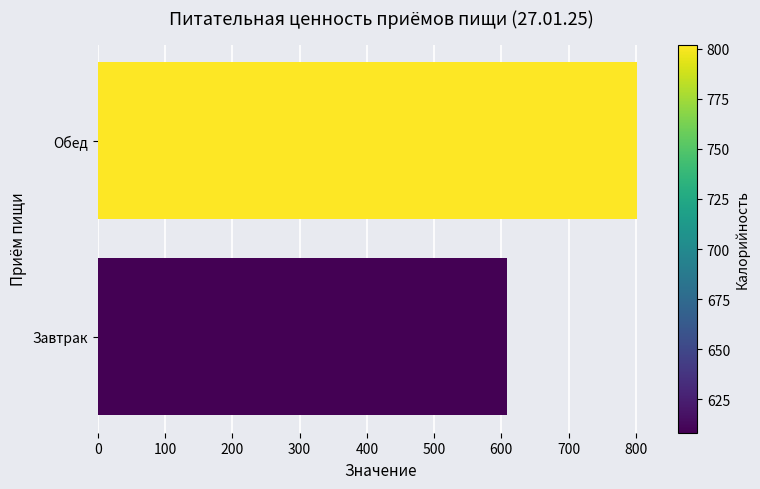

Approximately how many times larger is the value at Завтрак compared to Обед?

0.8